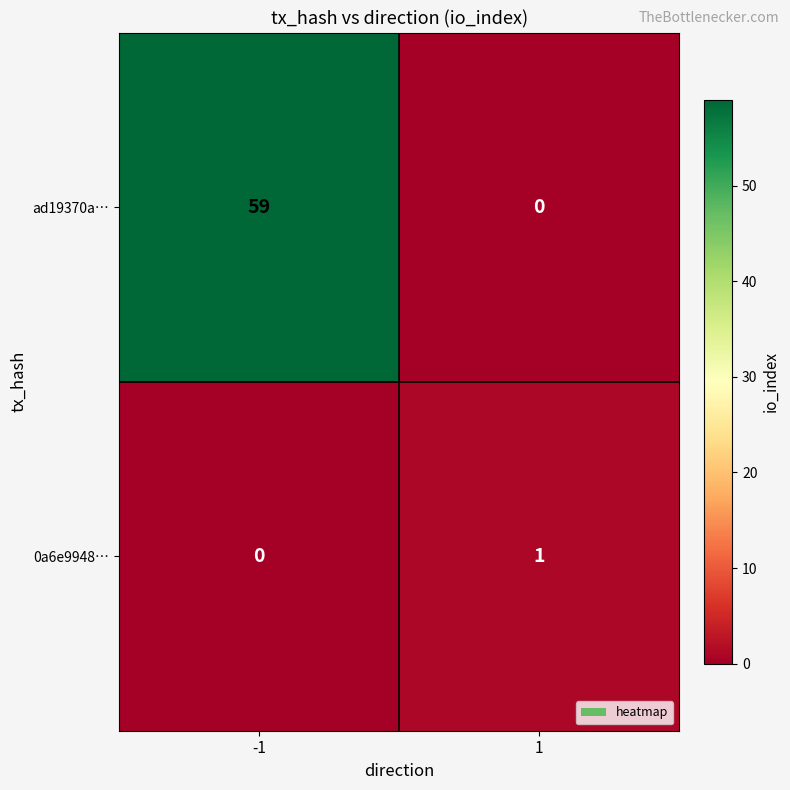

At 1, list the series in order from smallest to largest.

ad19370a…, 0a6e9948…